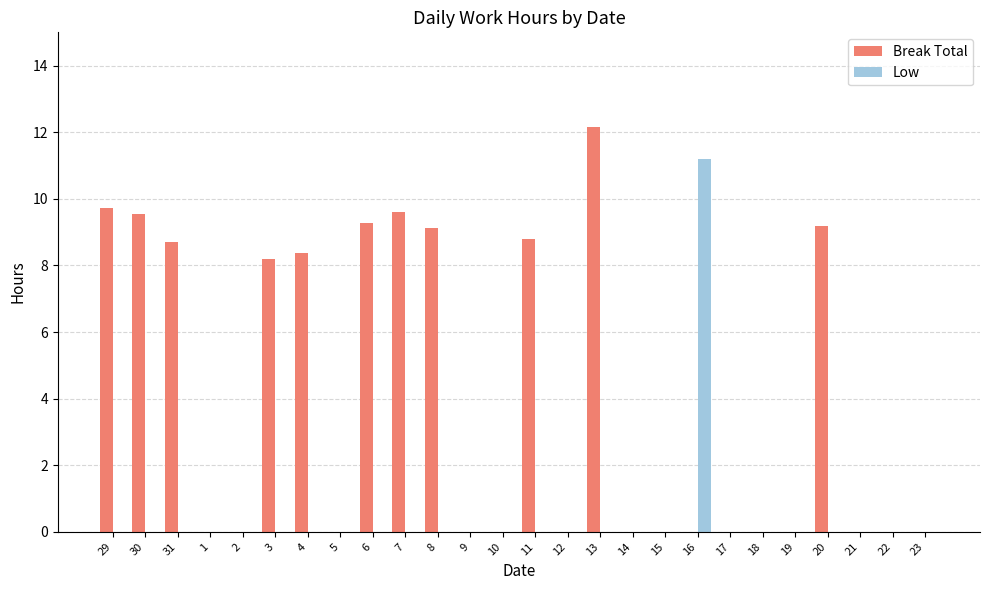

The Break Total series shows 0.0 at 17. True or false?

True